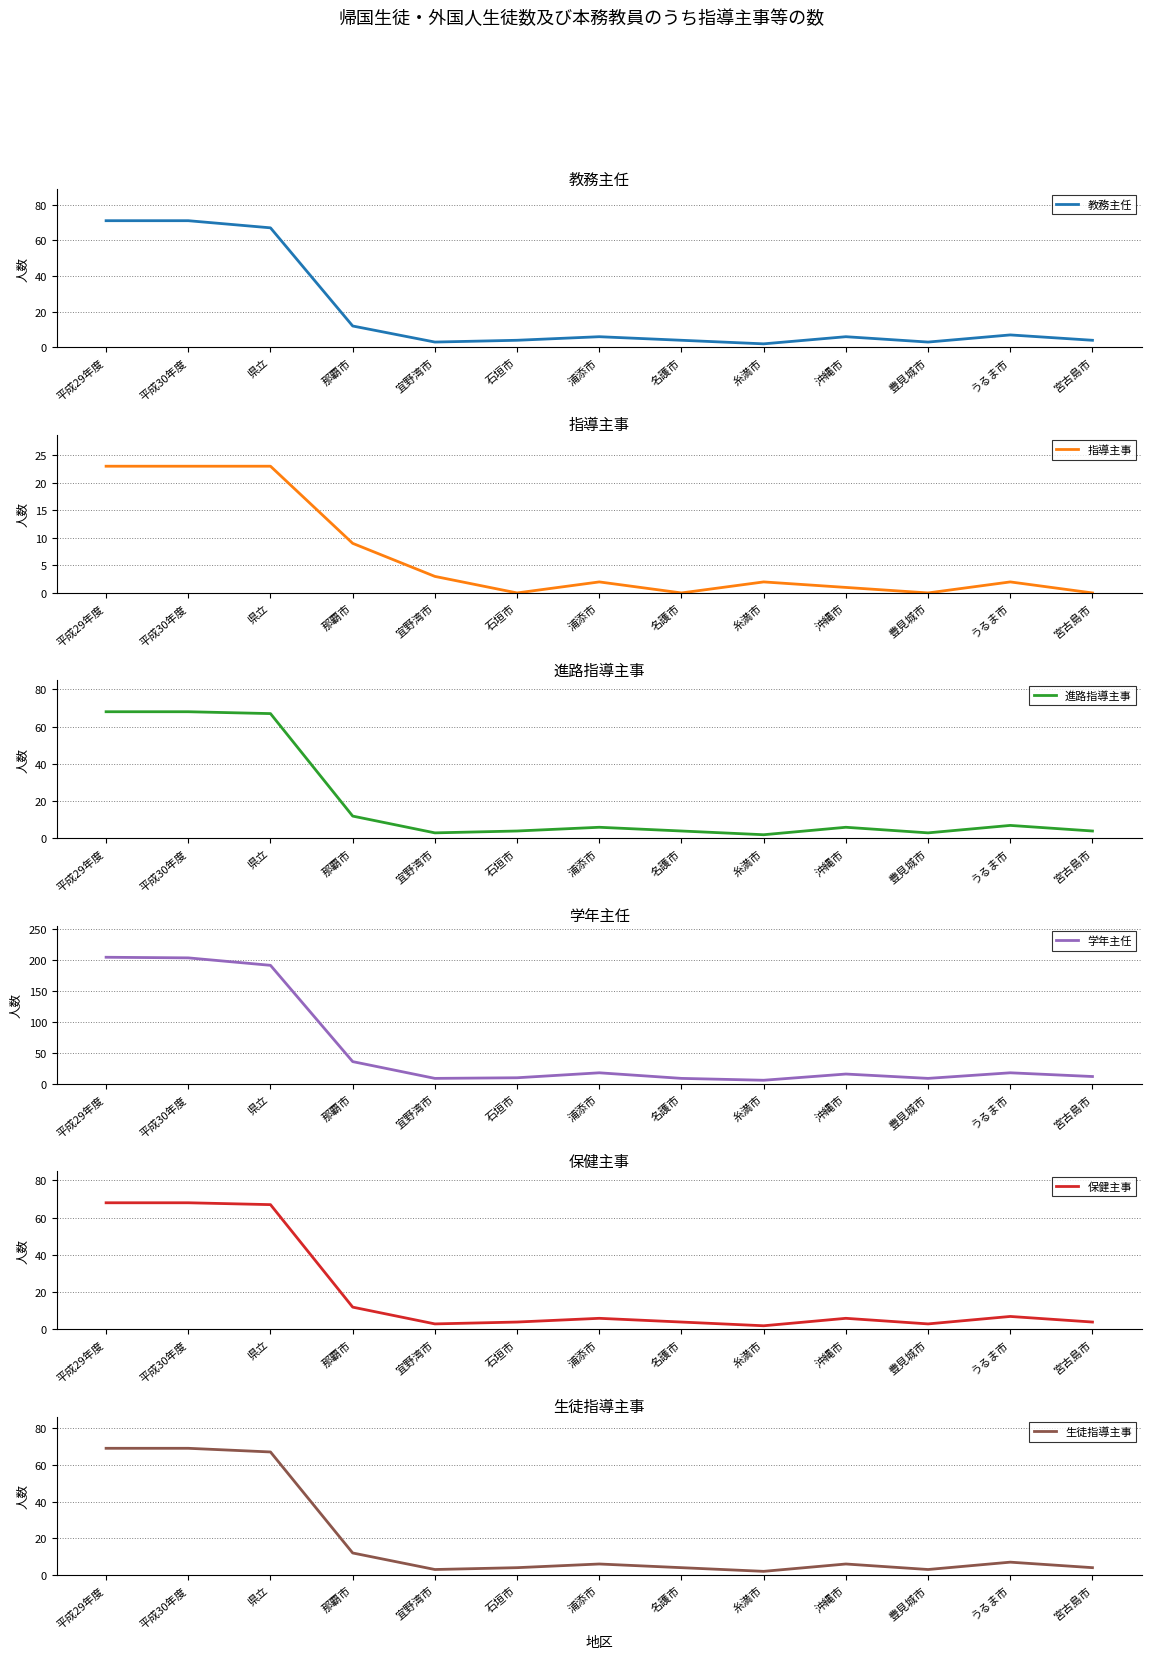

In 教務主任, how many points are higher than both neighbors (excluding endpoints)?

3